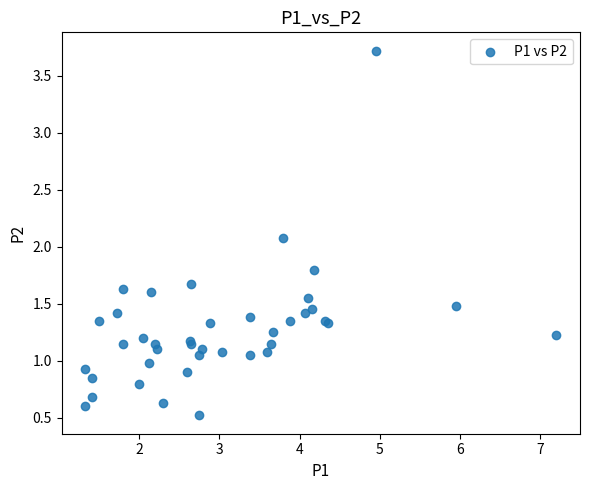

What Y value in the scatter plot is closest to 2?

2.1